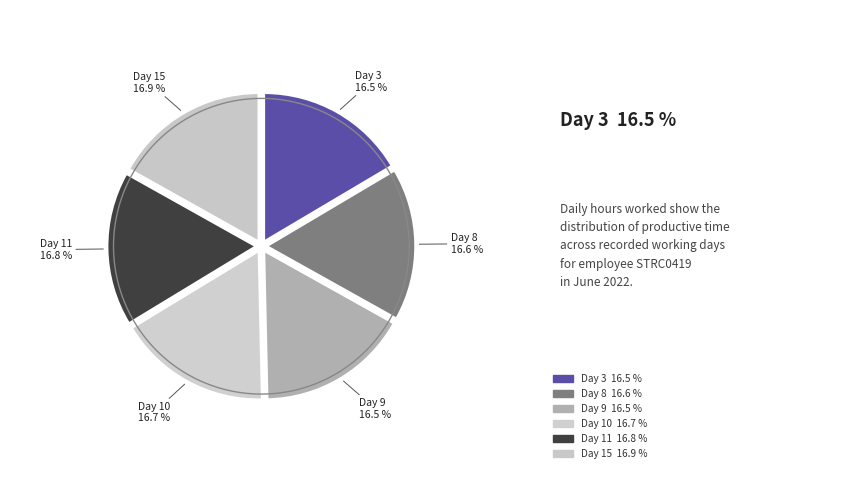

Rank the categories by value from lowest to highest.

Day 3, Day 9, Day 8, Day 10, Day 11, Day 15